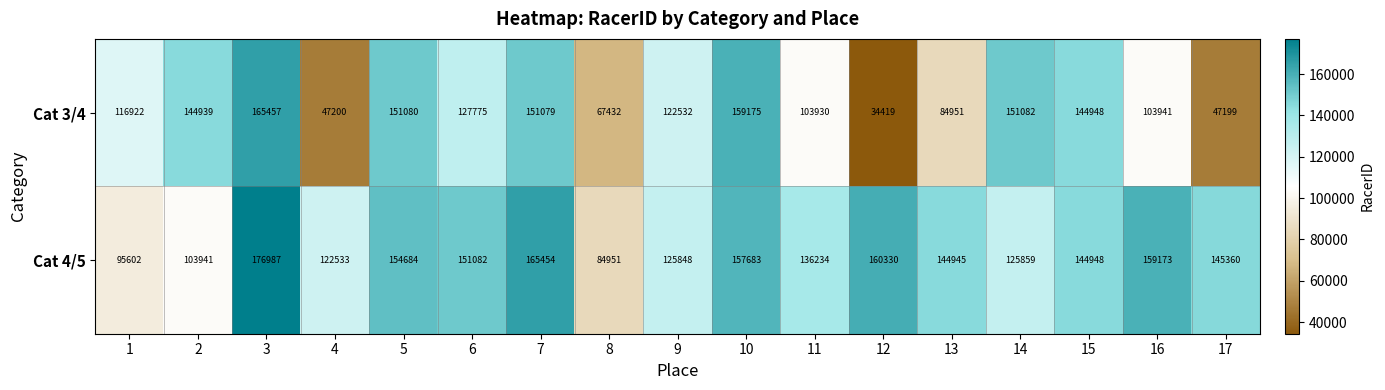

Which series has the largest total across all categories?

Cat 4/5